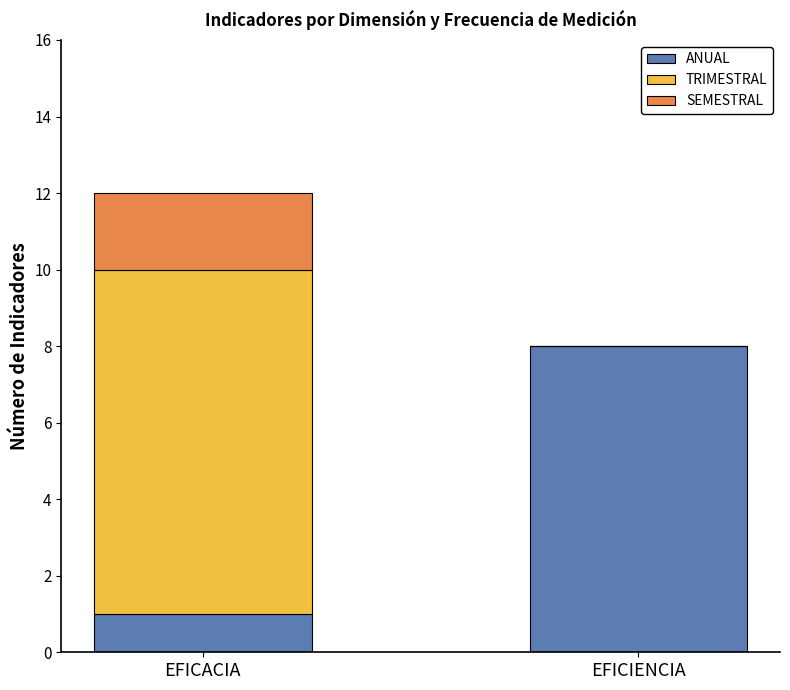

What is the total value across all series at EFICACIA?

12